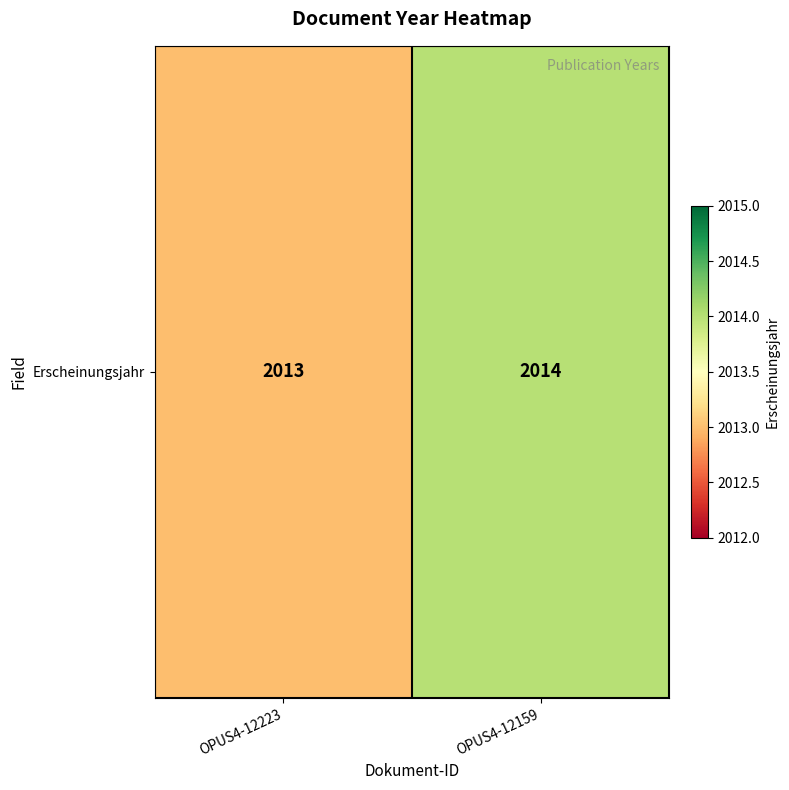

What is the difference between the maximum and minimum values?

1